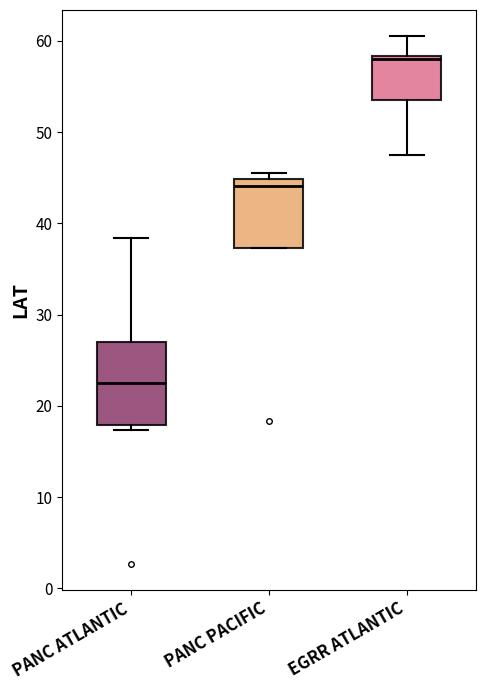

Which box is the tallest, from its lower edge to its upper edge?

PANC ATLANTIC